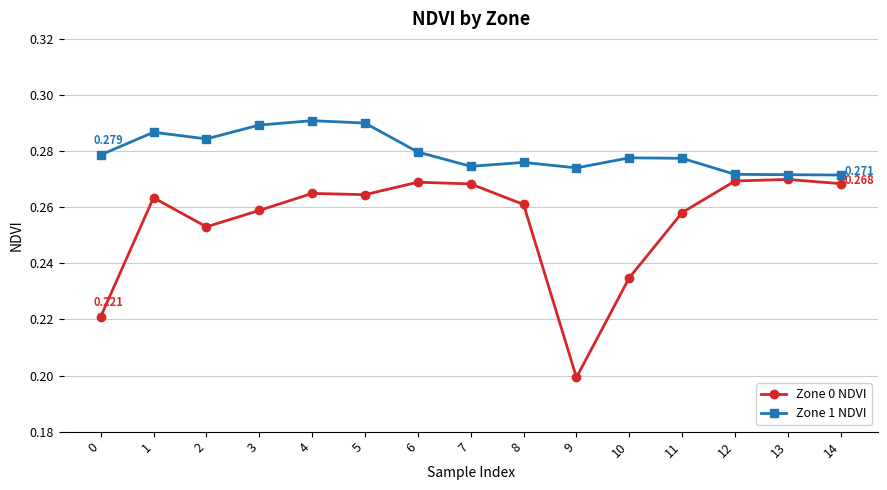

What is the sum of all Zone 1 NDVI values?

4.2